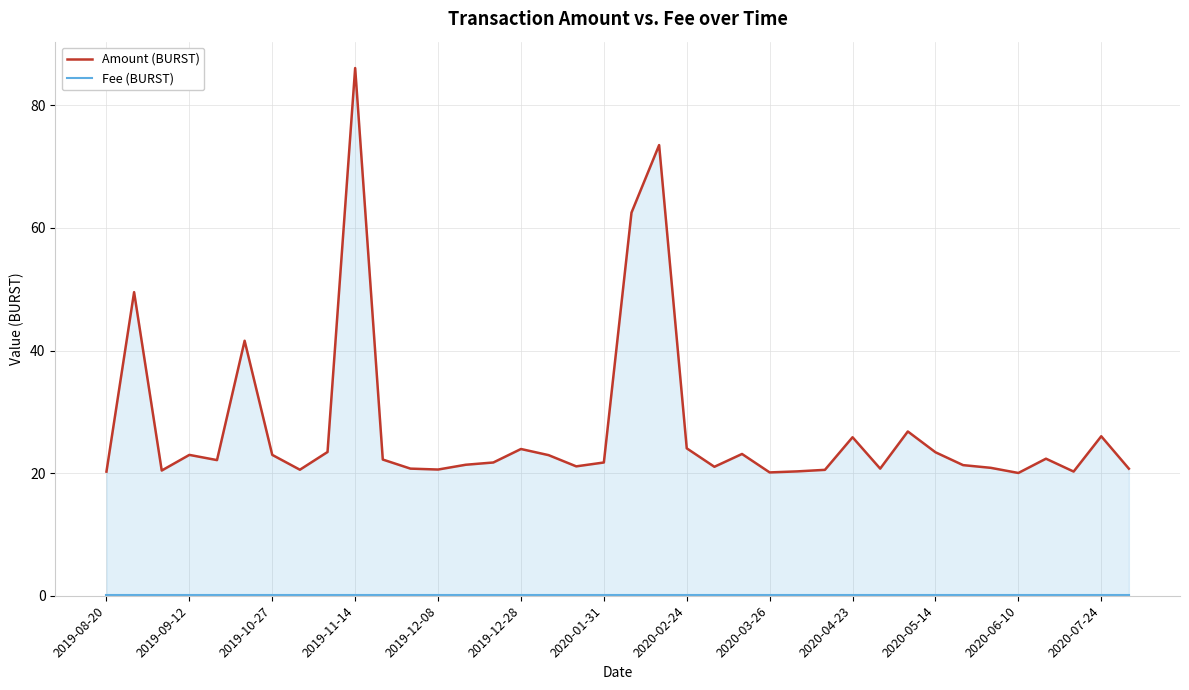

How many categories are shown in the chart?

38